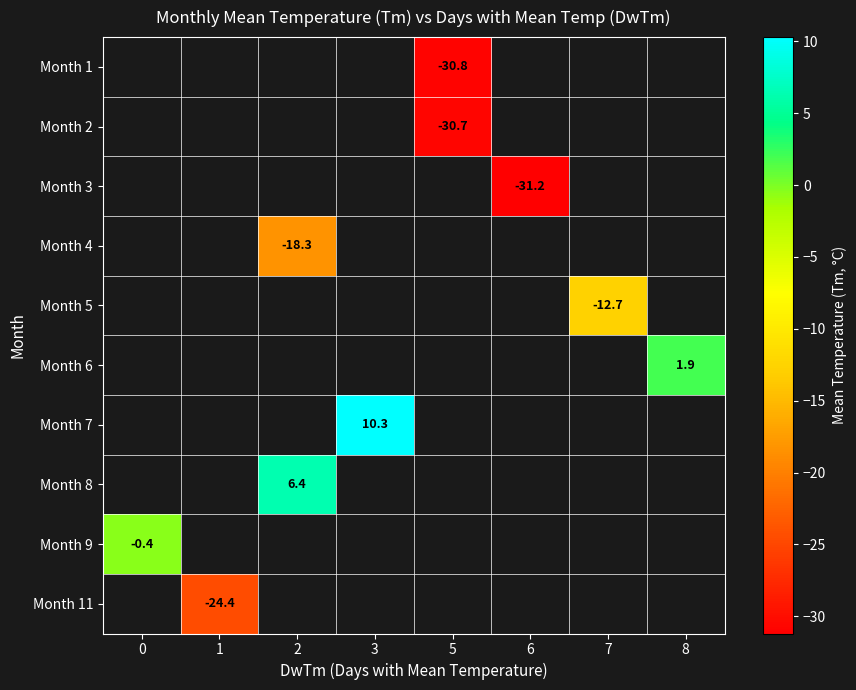

Which category has the highest value across all series?

3